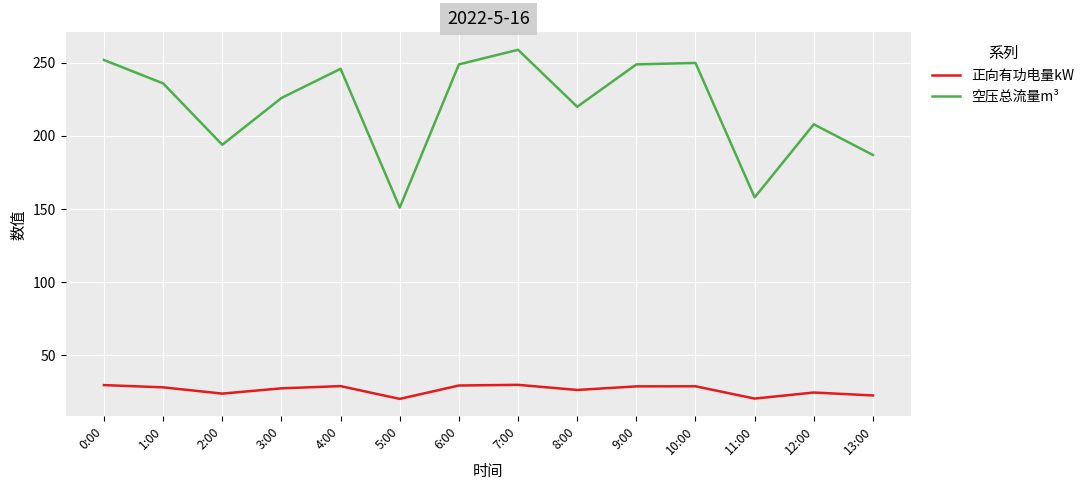

At 7:00, list the series in order from largest to smallest.

空压总流量m³, 正向有功电量kW